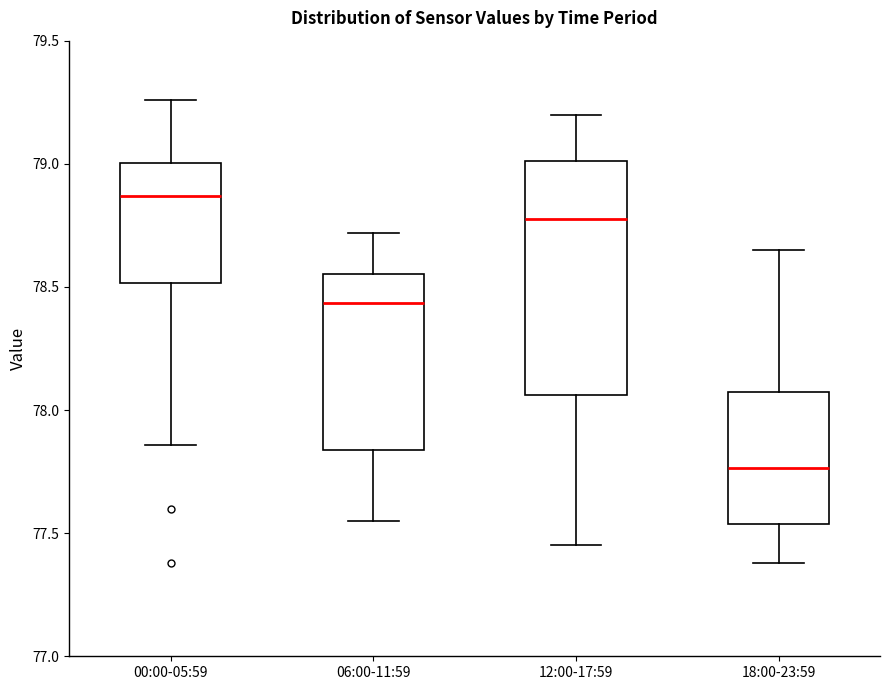

Reading left to right, transcribe this box plot: for each box, give where its median line is, the range the box spans, and where its two whiskers end, as read against the y-axis. The values are not printed on the chart, so give them approximately, as read against the axis.

00:00-05:59: median 78.85, box 78.50 to 79.00, whiskers 77.85 to 79.25
06:00-11:59: median 78.45, box 77.85 to 78.55, whiskers 77.55 to 78.70
12:00-17:59: median 78.80, box 78.05 to 79.00, whiskers 77.45 to 79.20
18:00-23:59: median 77.75, box 77.55 to 78.10, whiskers 77.40 to 78.65